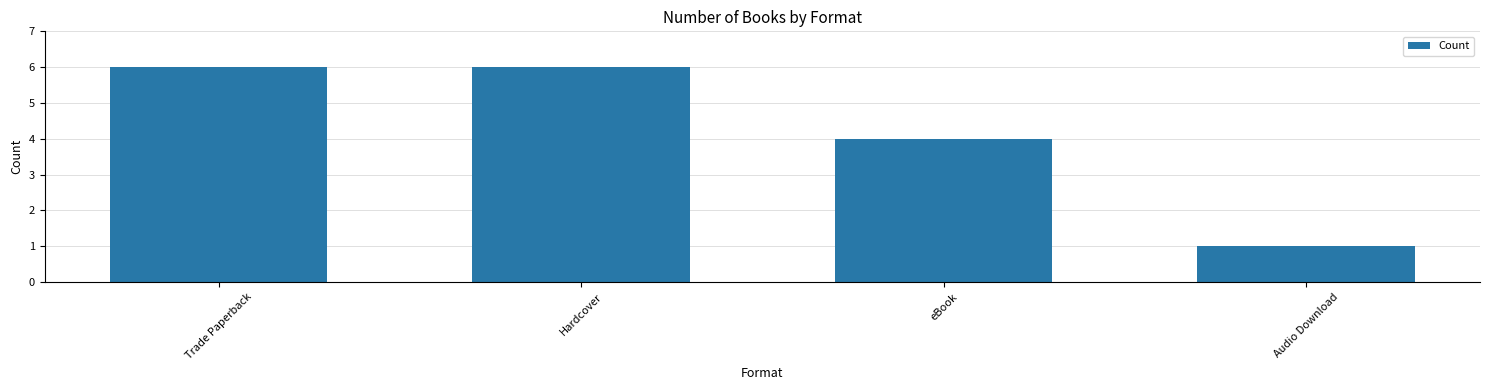

What is the greatest value displayed?

6